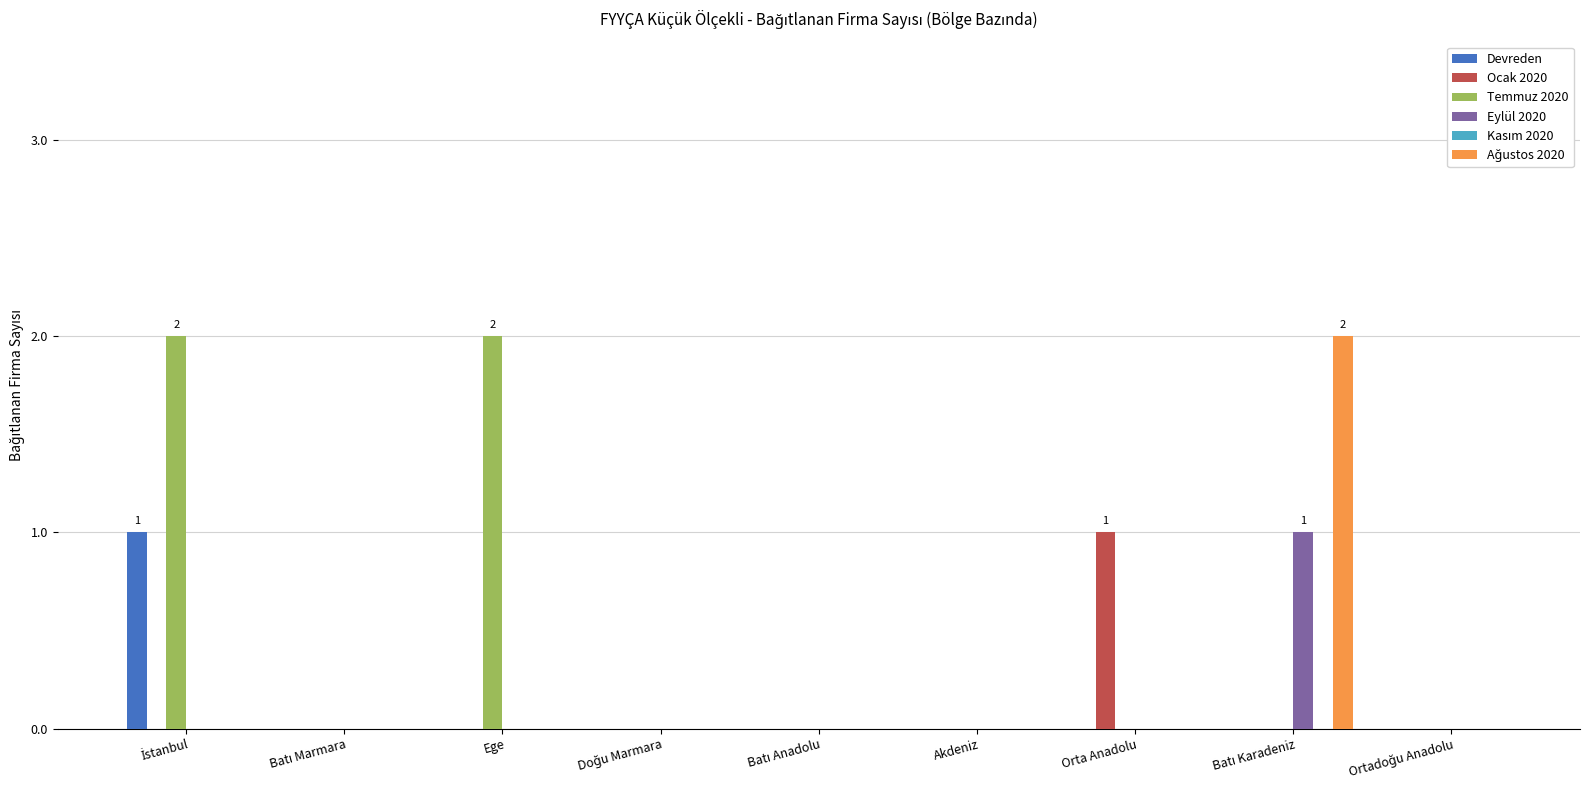

What is the sum of all Temmuz 2020 values?

4